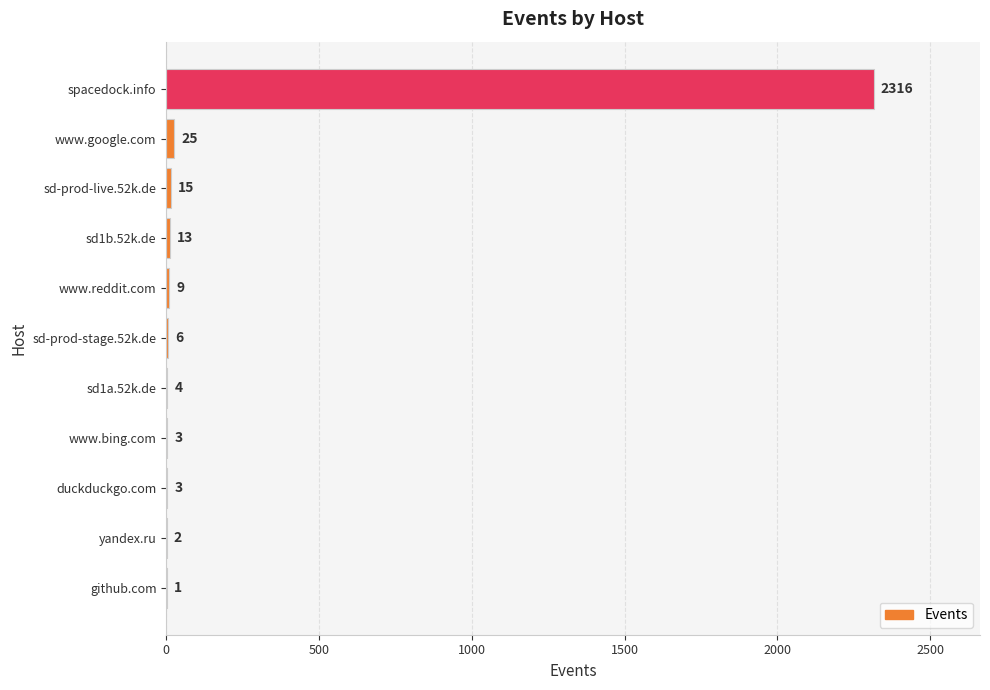

Approximately how many times larger is the value at sd-prod-live.52k.de compared to sd-prod-stage.52k.de?

2.5